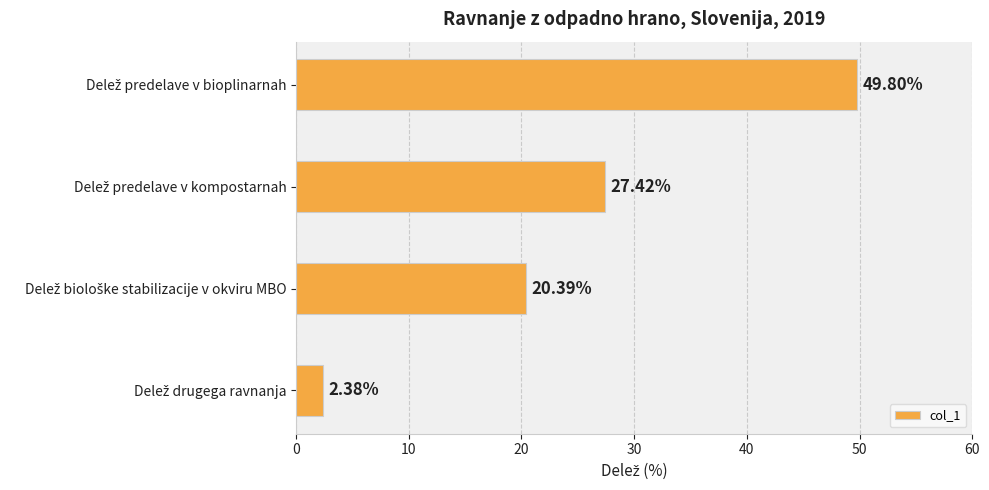

What is the difference between the second highest and second lowest values?

7.0